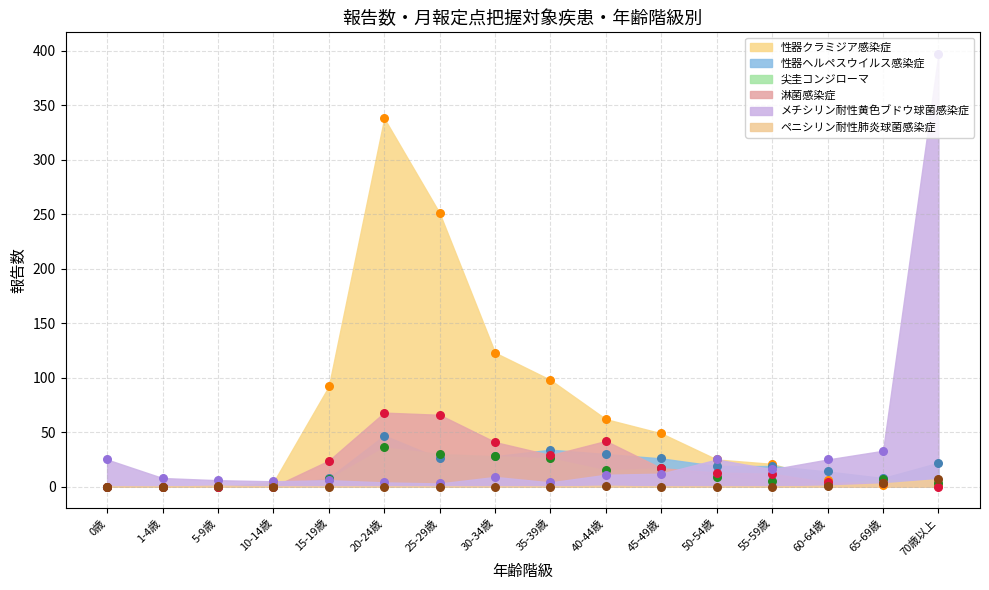

What is the total value across all series at 55-59歳?

73